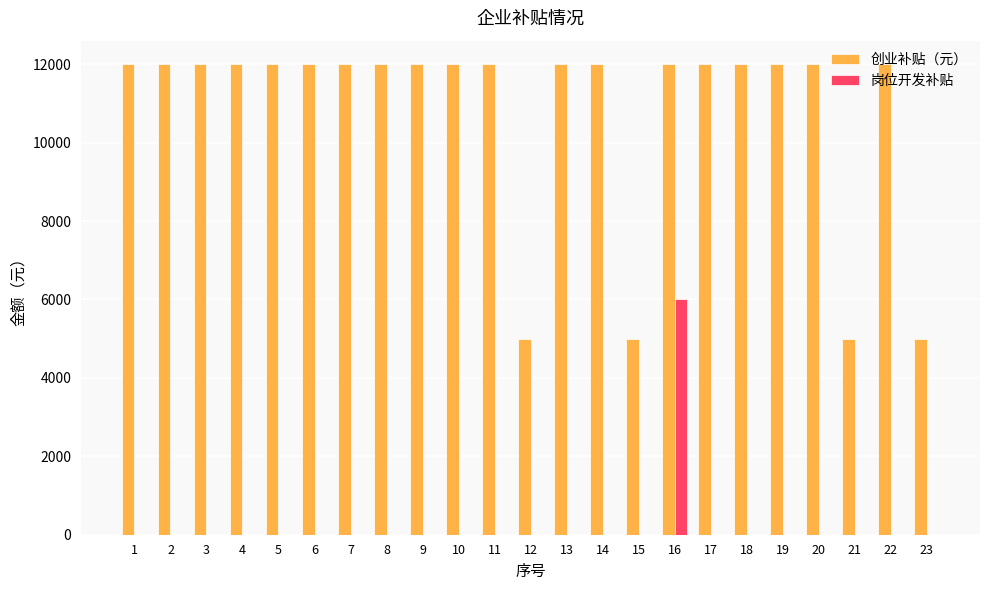

Reading left to right, what are all the values shown in this chart?

创业补贴（元）: 12000	12000	12000	12000	12000	12000	12000	12000	12000	12000	12000	5000	12000	12000	5000	12000	12000	12000	12000	12000	5000	12000	5000
岗位开发补贴: 0	0	0	0	0	0	0	0	0	0	0	0	0	0	0	6000	0	0	0	0	0	0	0